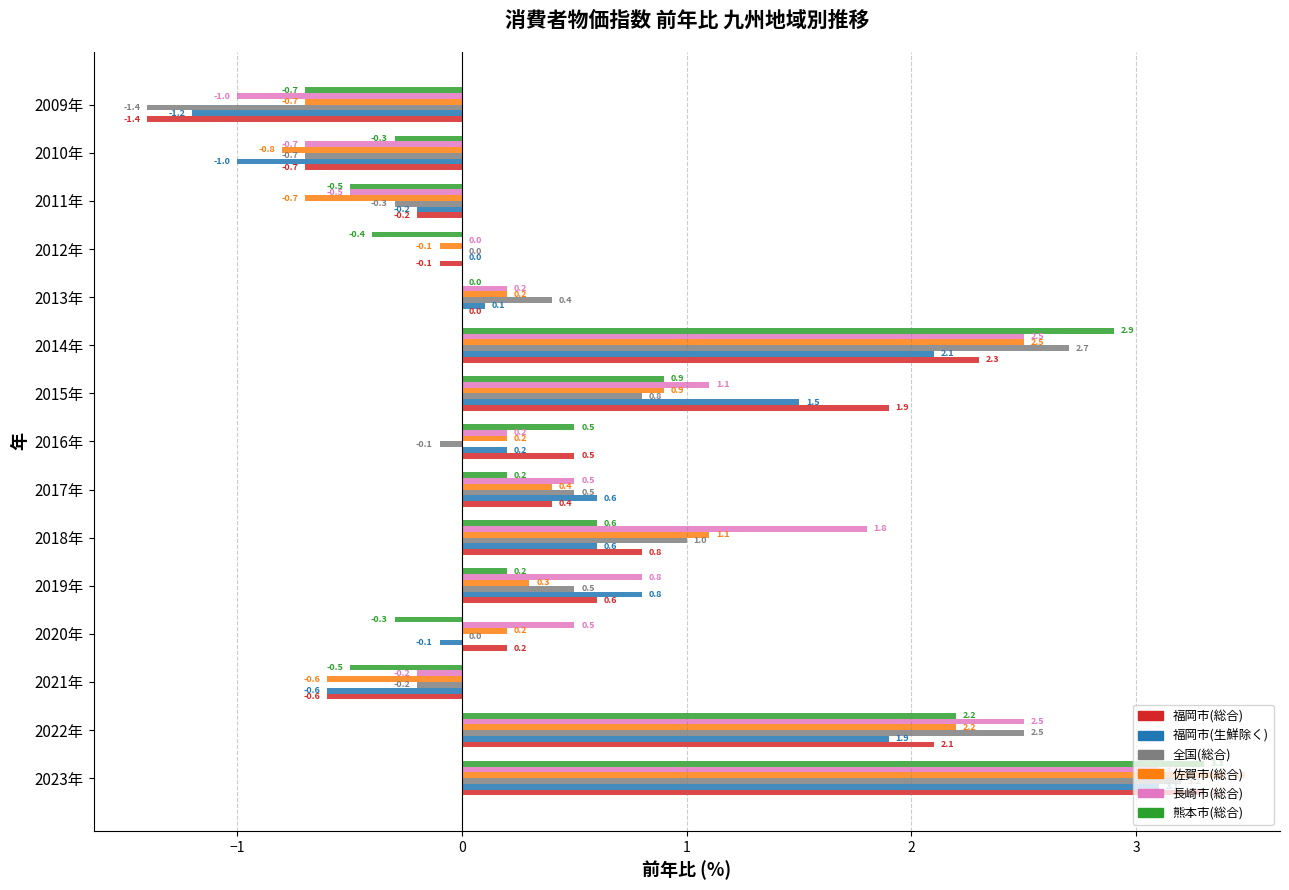

How many categories are shown in the chart?

15